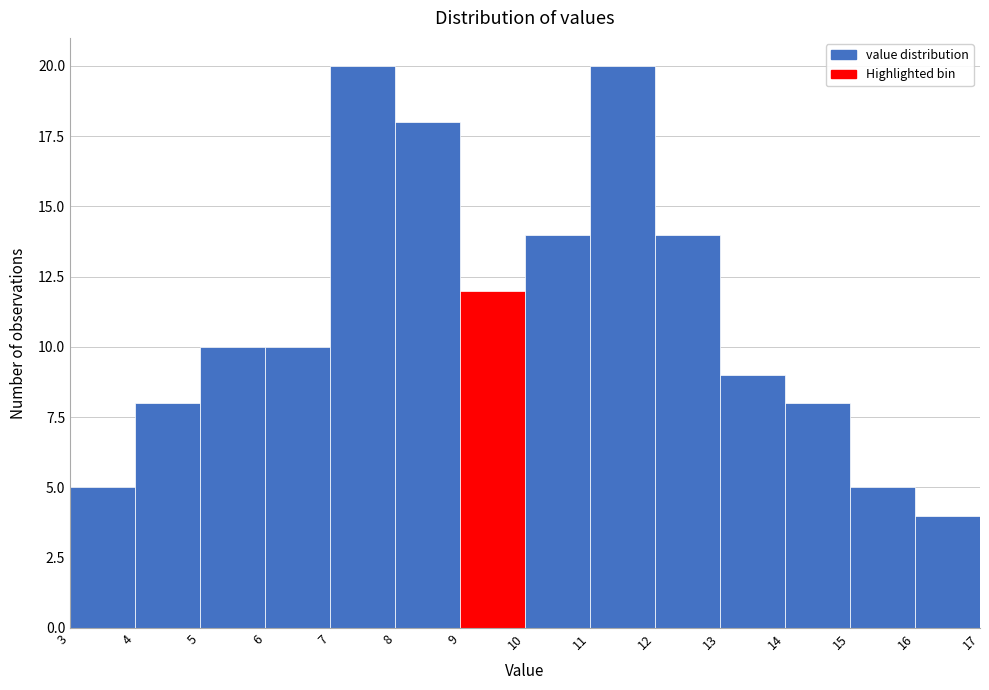

Reading right to left, what are all the values shown in this chart?

16=4	15=5	14=8	13=9	12=14	11=20	10=14	9=12	8=18	7=20	6=10	5=10	4=8	3=5